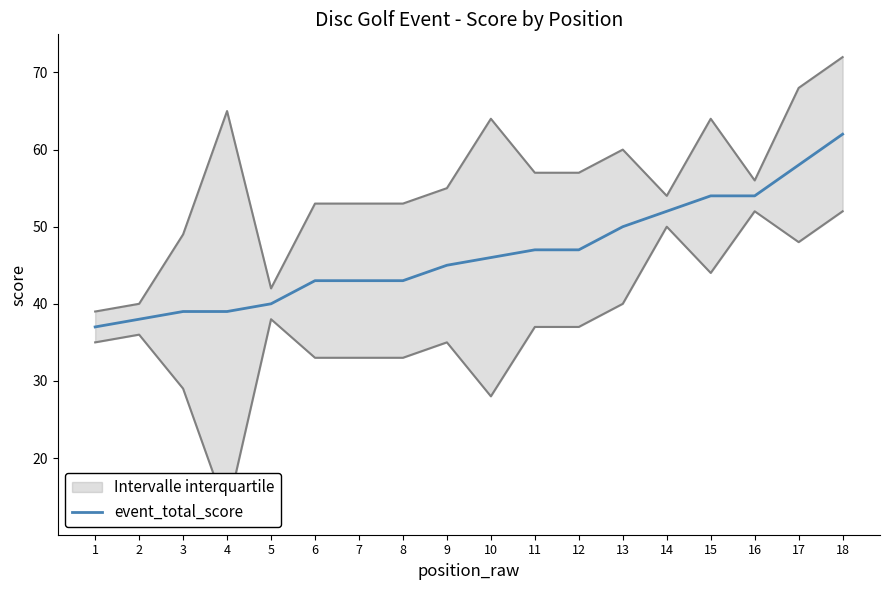

Read the value at 14.

52